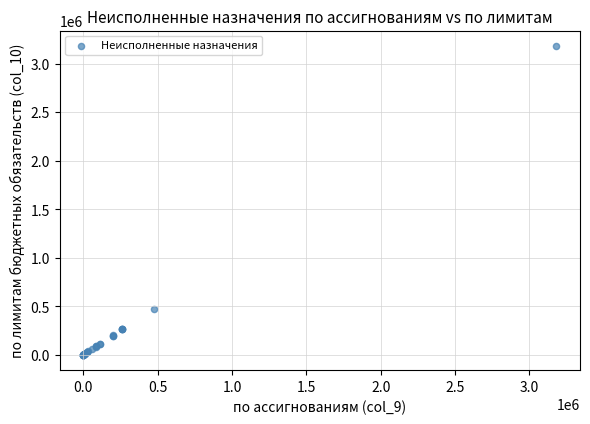

What Y value in the scatter plot is closest to 1591166?

475591.5